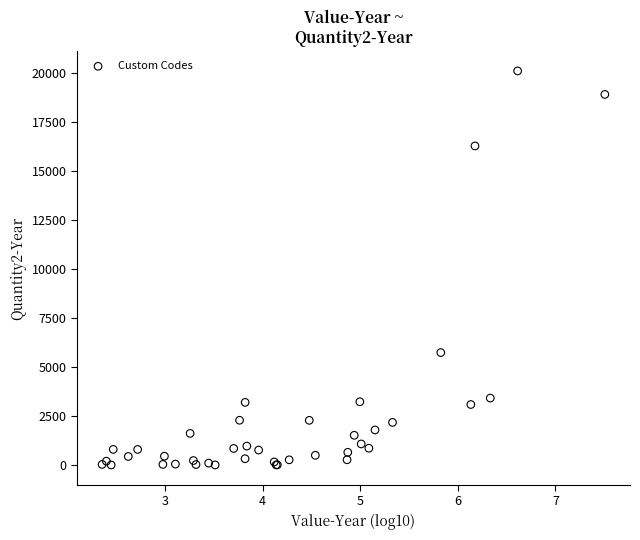

What Y value in the scatter plot is closest to 10056?

5738